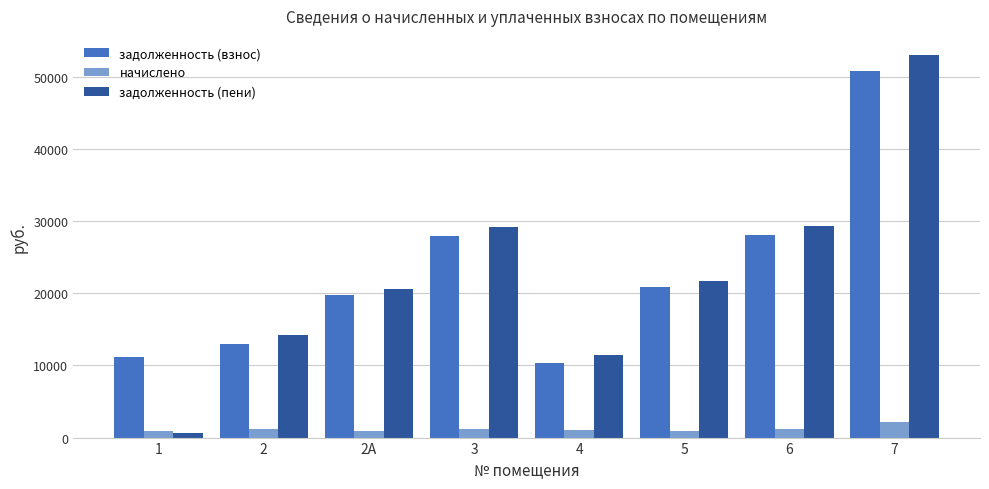

What is the sum of the задолженность (пени) values at 5 and 2?

36003.1